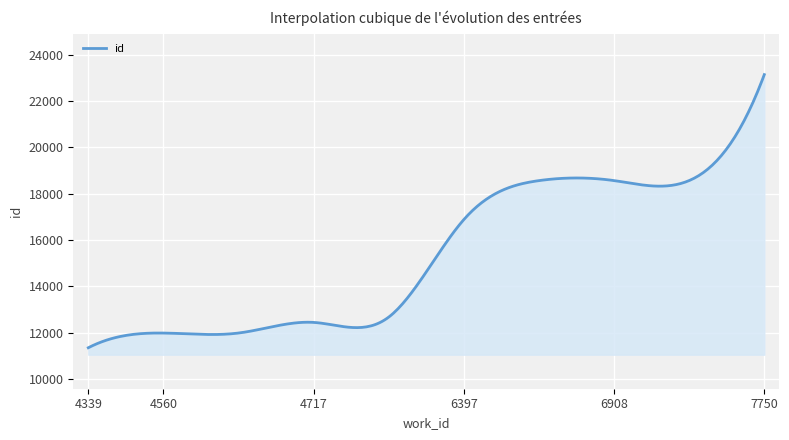

What is the greatest value displayed?

23145.0